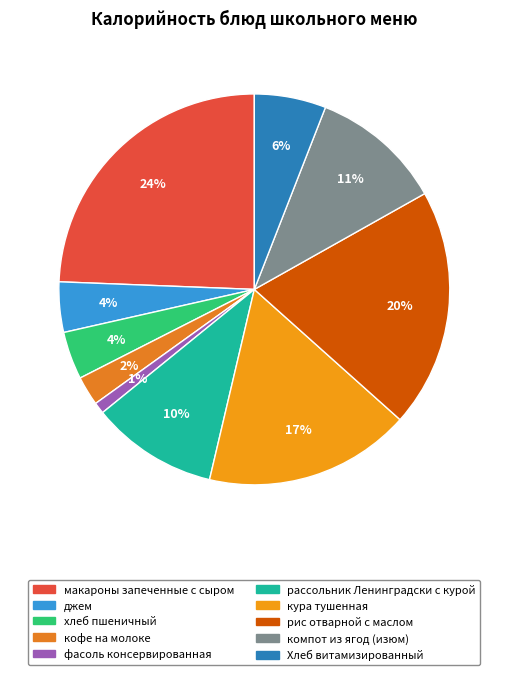

Is фасоль консервированная the majority of the pie?

No